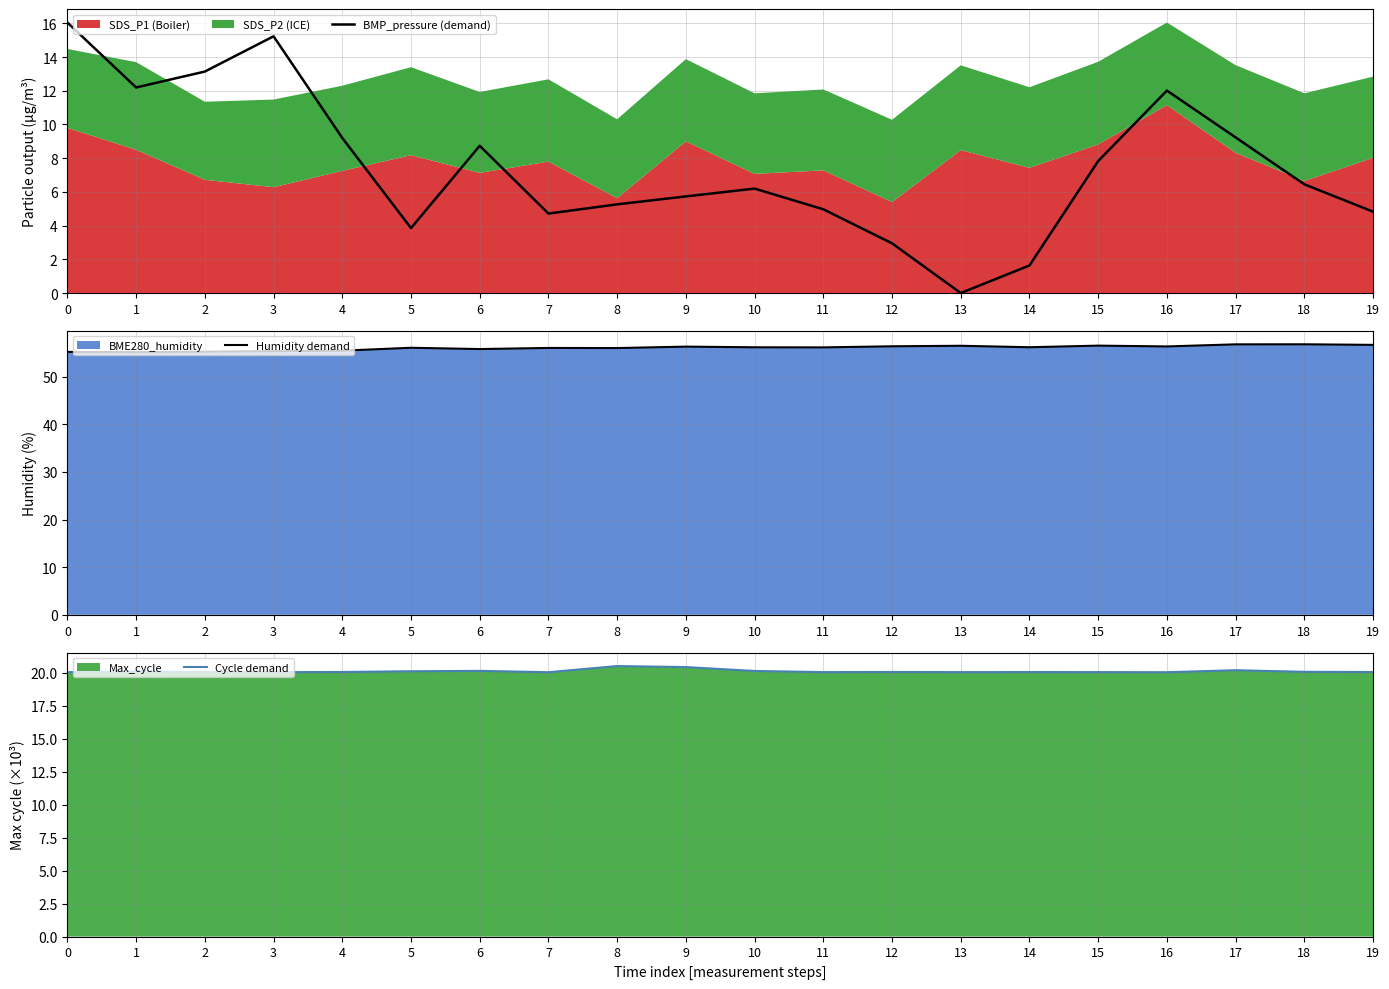

What is the value of the Humidity demand point at the 19th from the left?

56.8